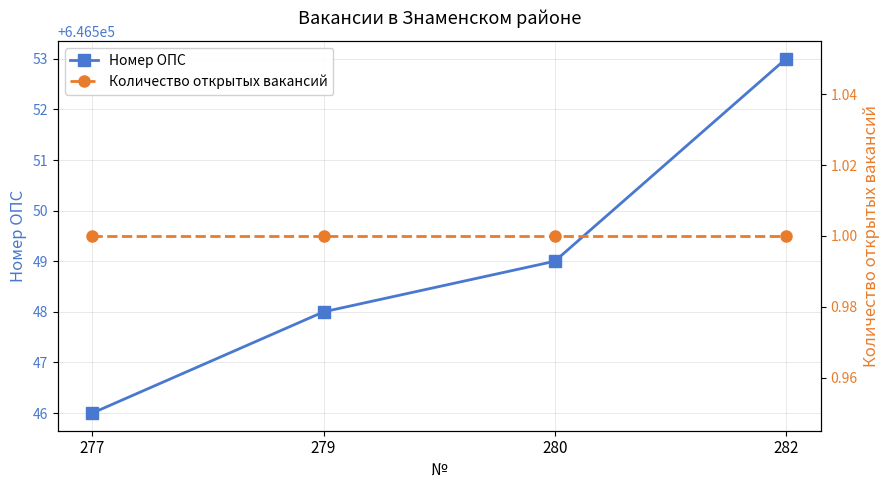

Count the number of categories in the chart.

4